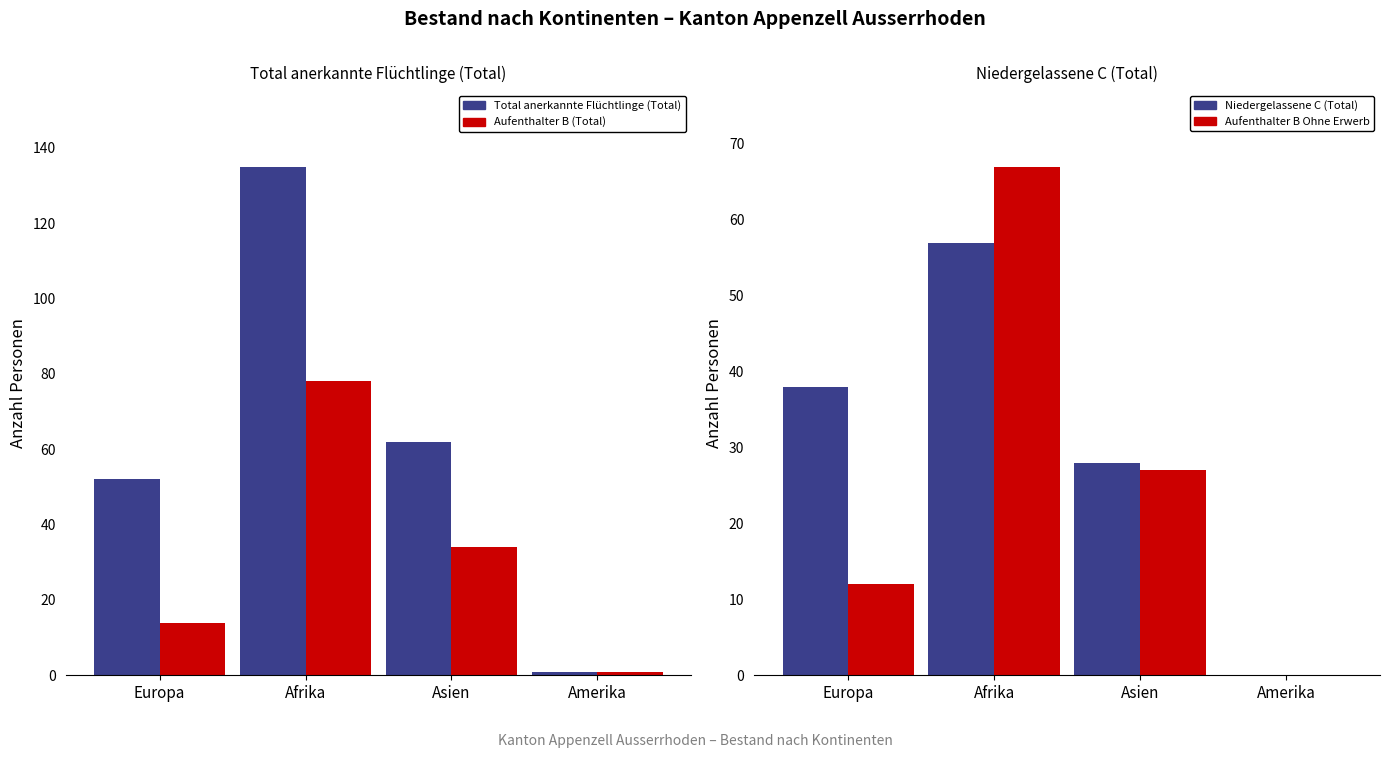

What is the average value of the Aufenthalter B (Total) series?

32